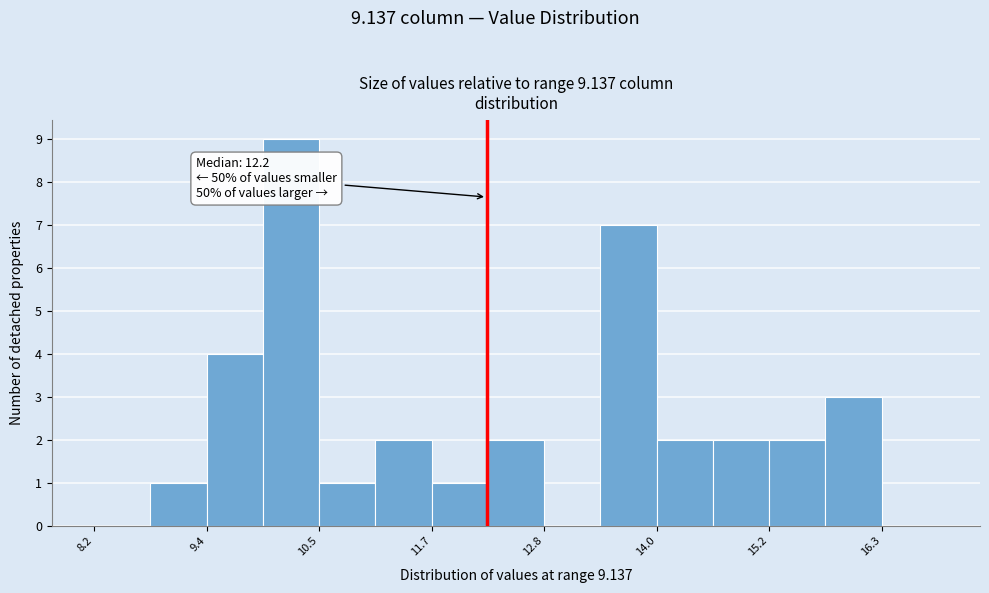

Read against the x-axis, roughly where is the centre of the tallest bar?

10.2